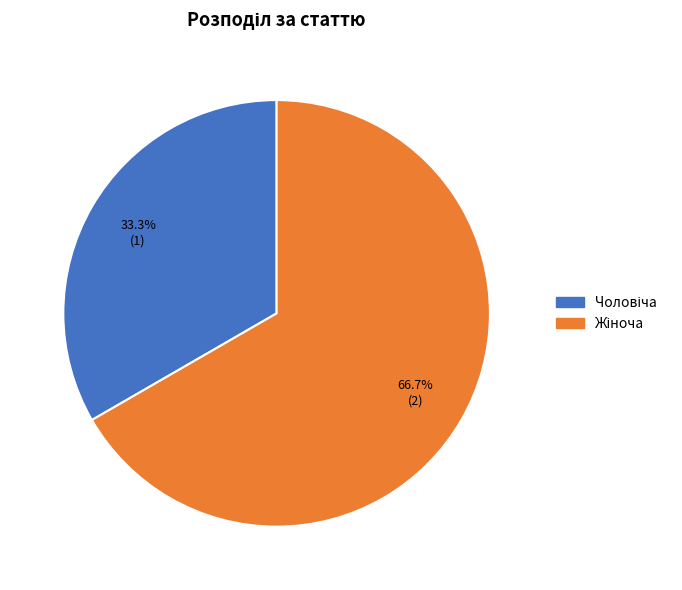

Is there any slice that represents more than half of the pie?

Yes